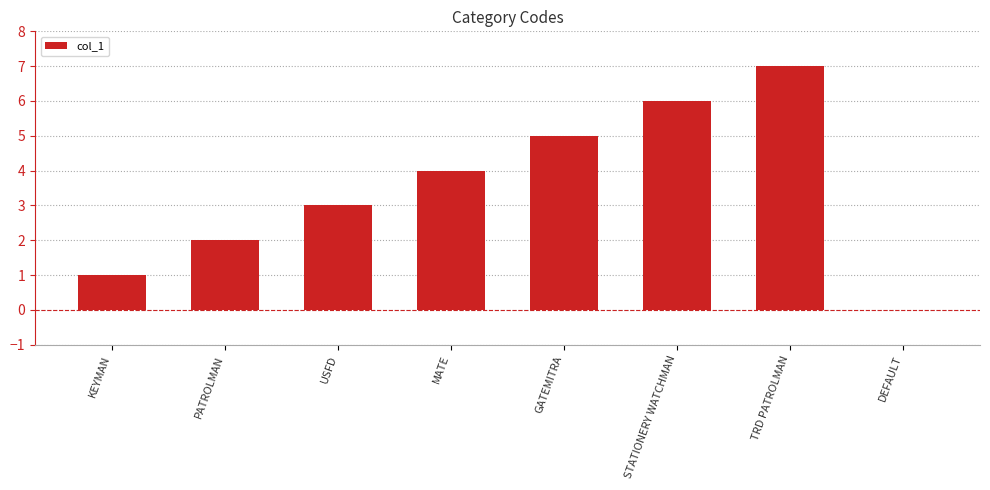

What is the sum of all values?

28